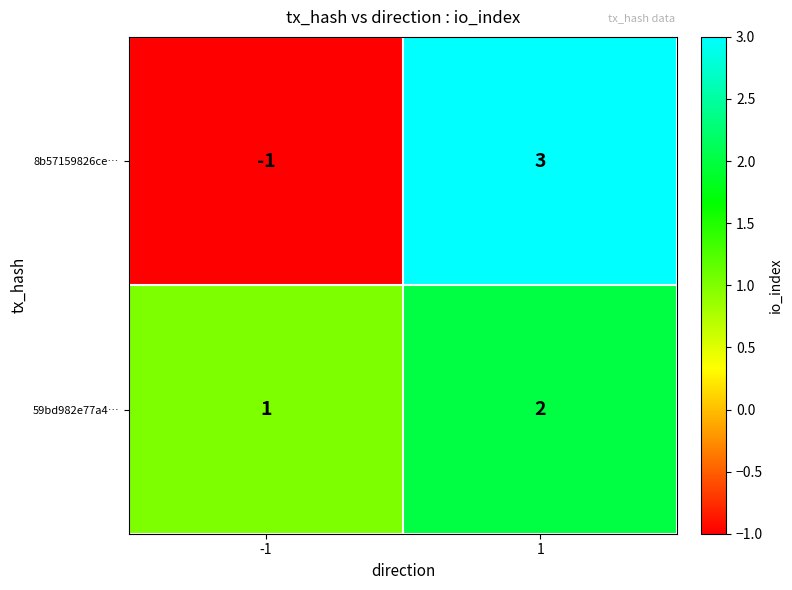

Count the number of data series in this chart.

2